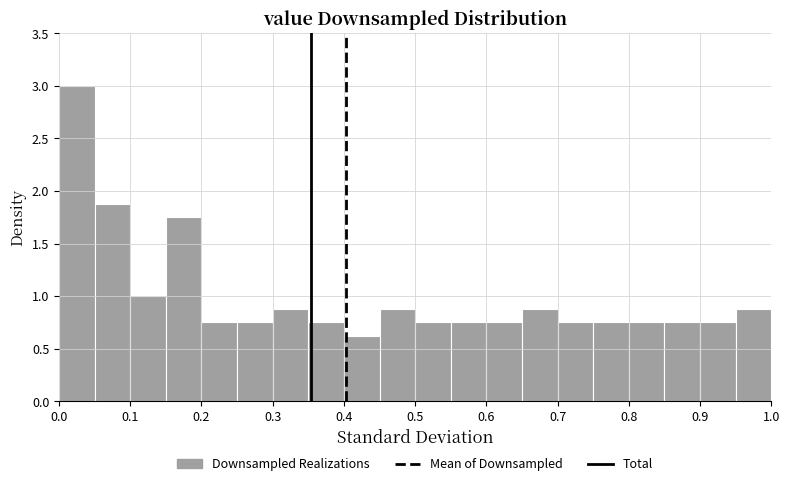

Over which range of the x-axis is the bar tallest?

0.00 to 0.05